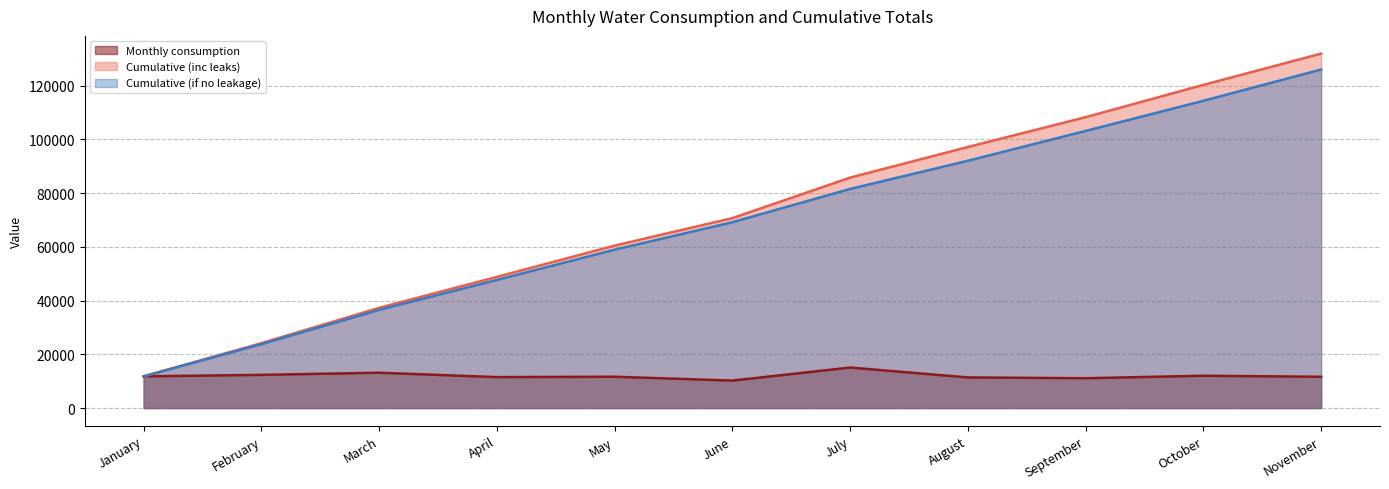

What is the value of the Cumulative (inc leaks) point at the 11th from the left?

131921.2